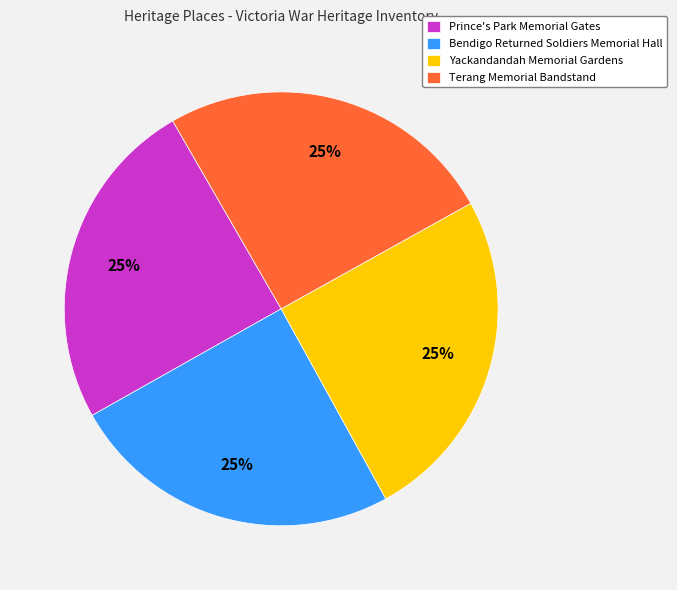

How many slices are in this pie chart?

4